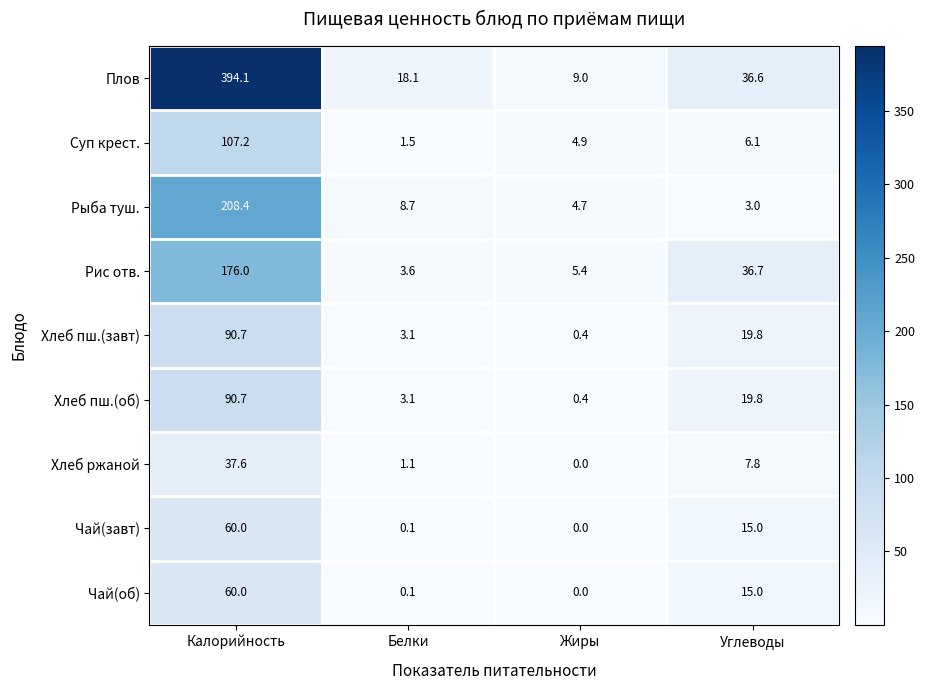

Is it true that Рыба туш. equals 8.7 at Белки?

True